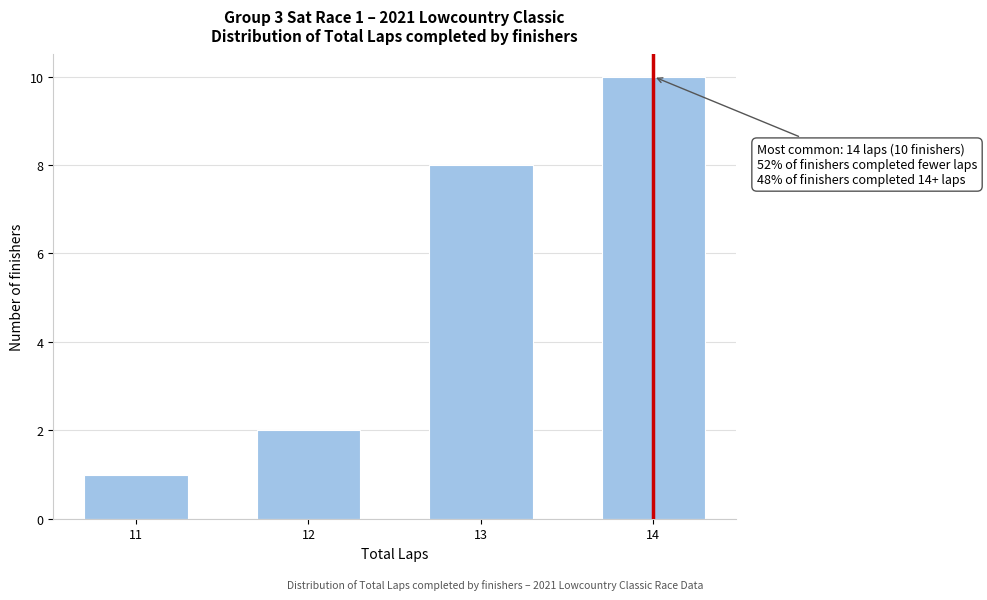

Reading right to left, what are all the values shown in this chart?

14=10	13=8	12=2	11=1